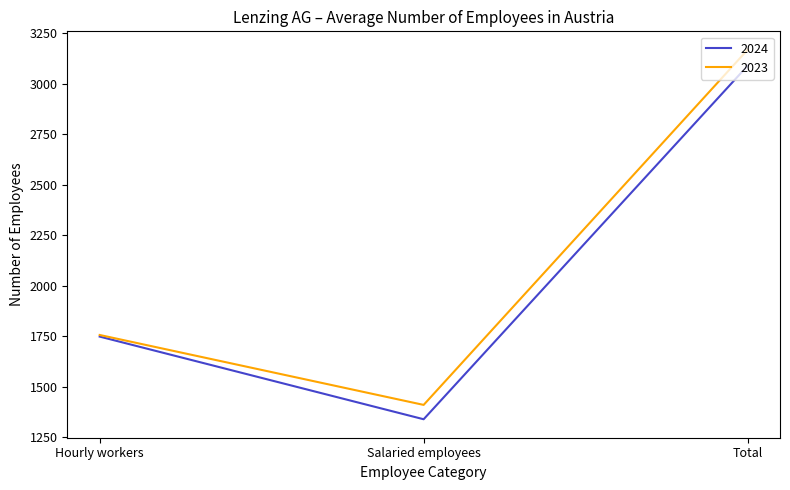

What is the total value across all series at Hourly workers?

3506